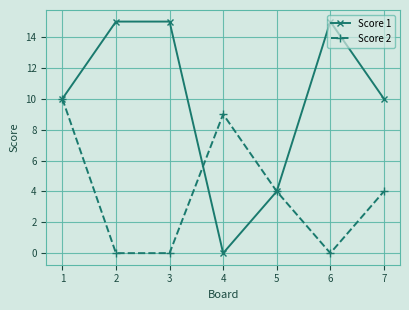

Which category has the lowest value in the Score 1 series?

4